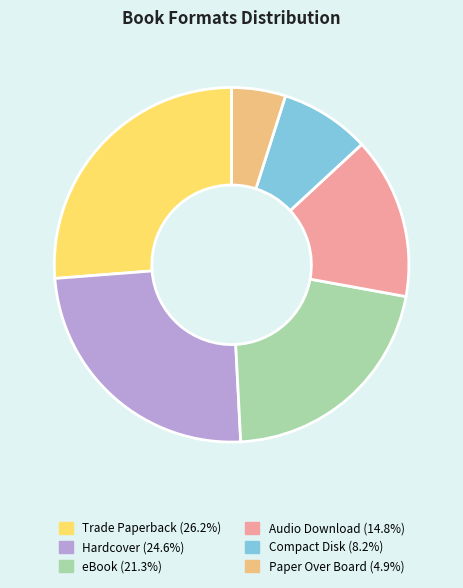

Do eBook and Hardcover together represent more than half of the pie?

No